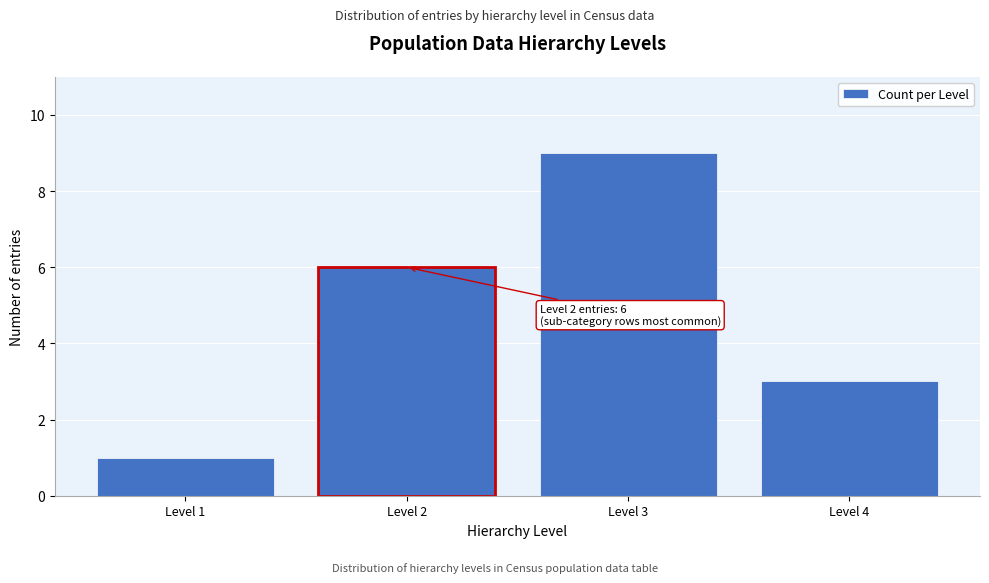

Reading left to right, extract all data points from this chart.

1	6	9	3